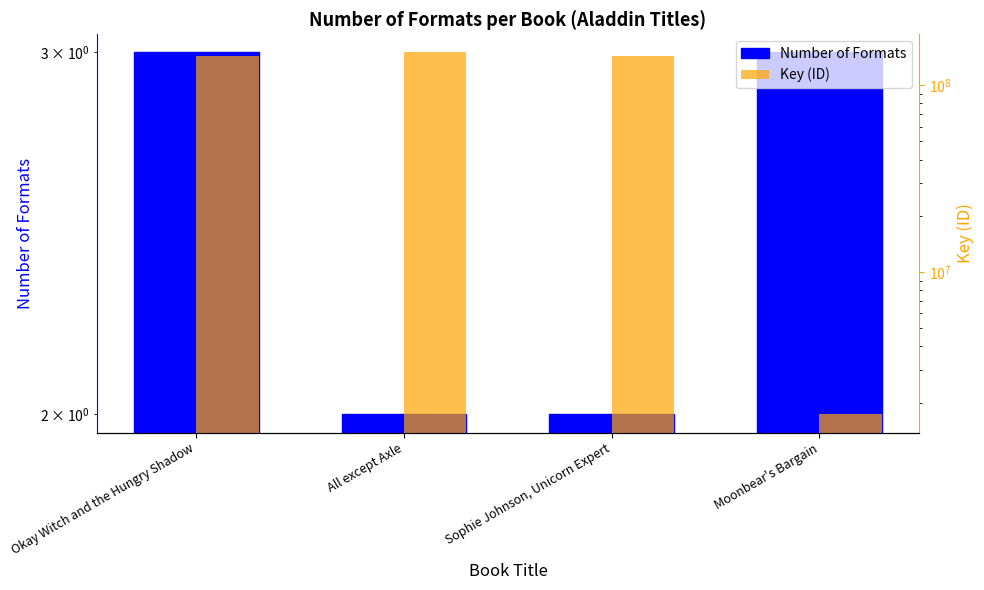

Which category has the highest value across all series?

All except Axle